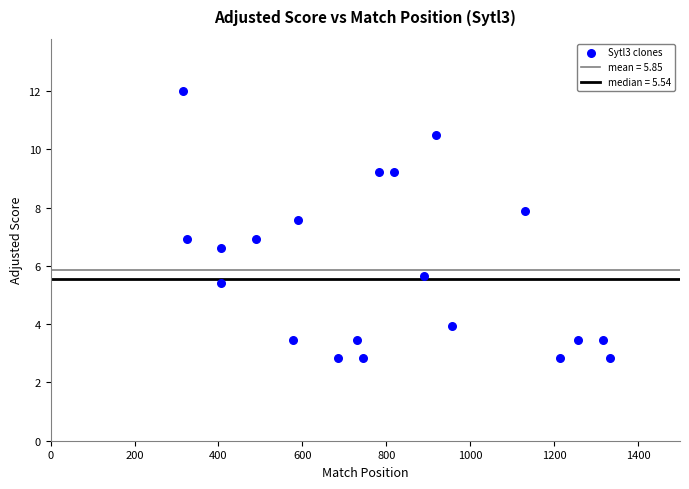

What is the range of X values (max minus min)?

1016.0